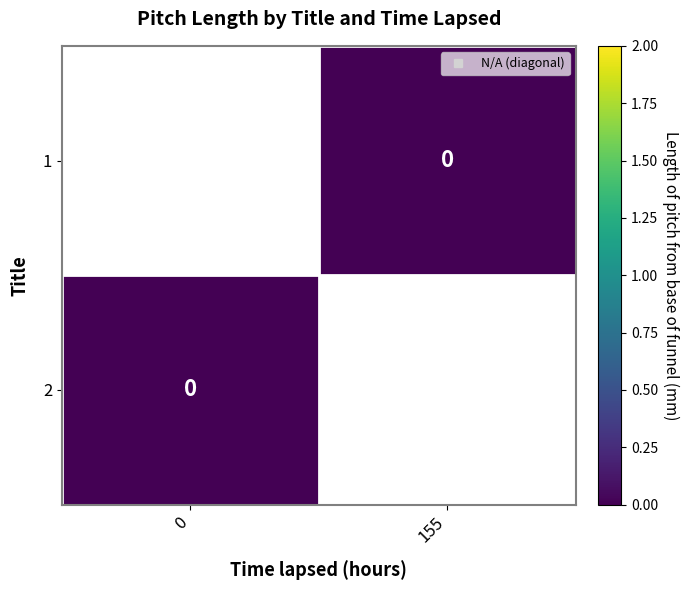

At which category does the chart reach its peak across all series?

155